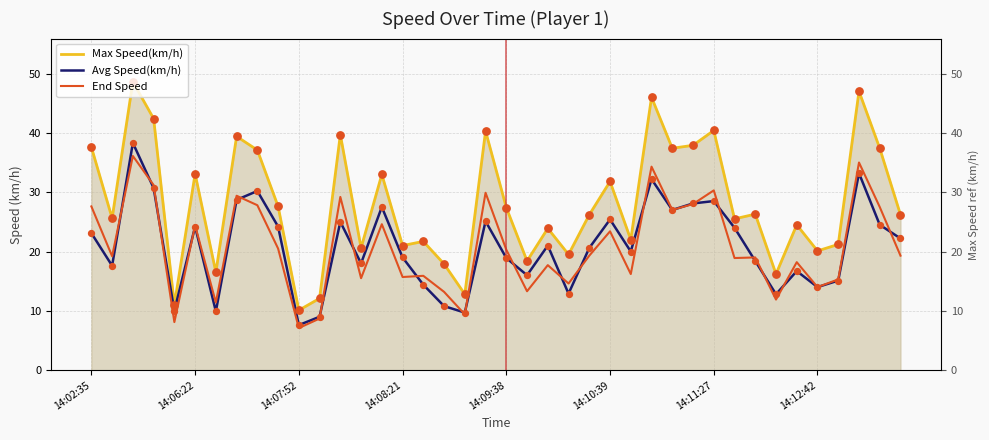

Which series contains the lowest Y value?

End Speed